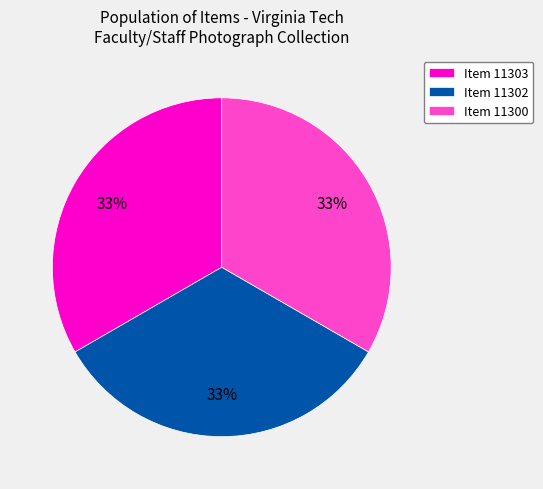

Is it true that Item 11302 is 21% of the pie?

False